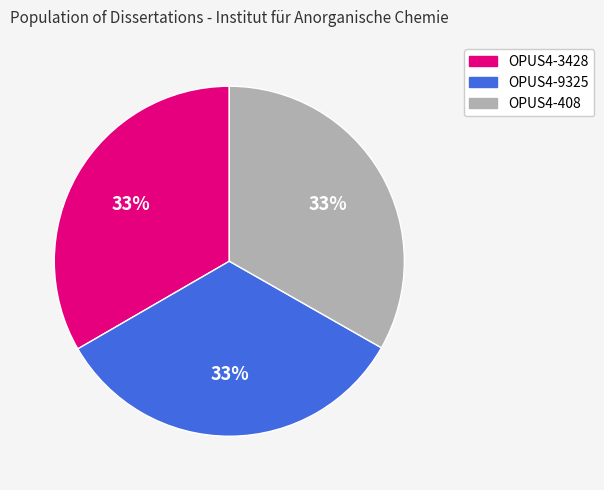

Is there any slice that represents more than half of the pie?

No